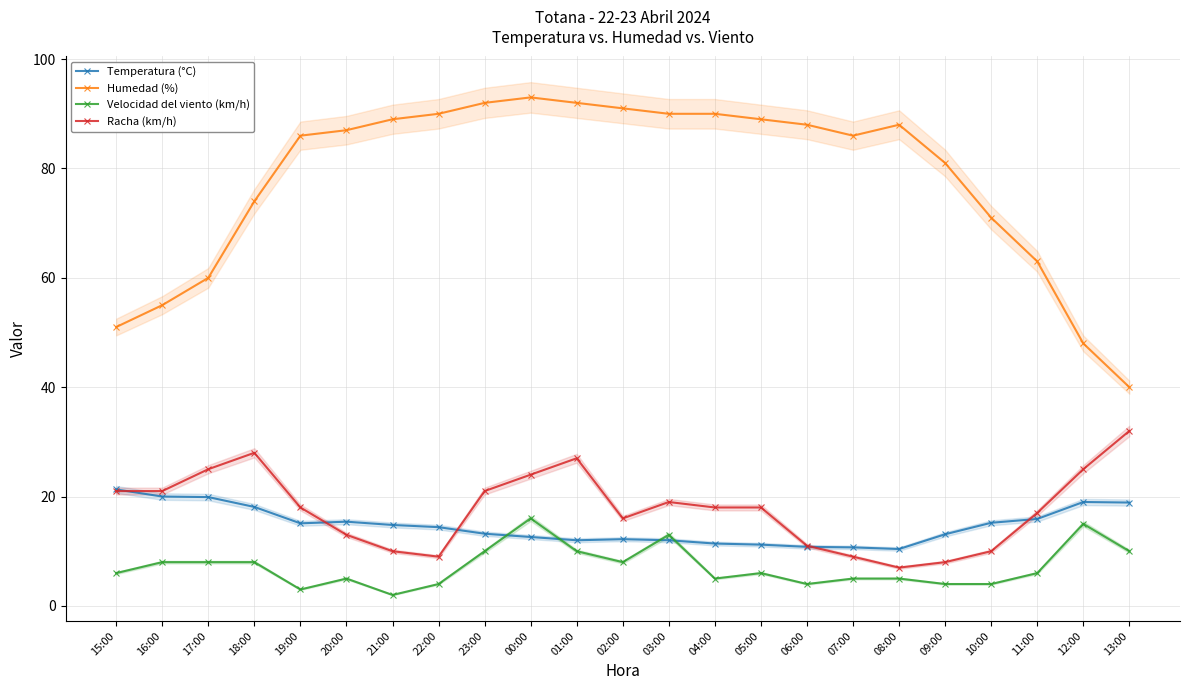

True or false: Humedad (%) has more than 2 points higher than both neighbors.

False